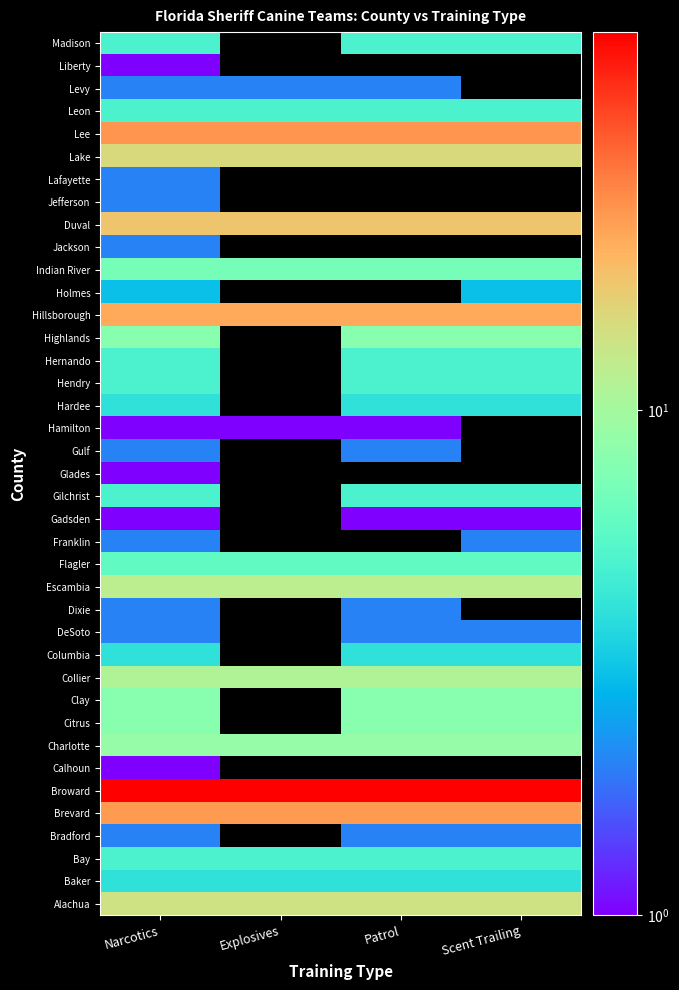

How many distinct data groups are displayed?

39